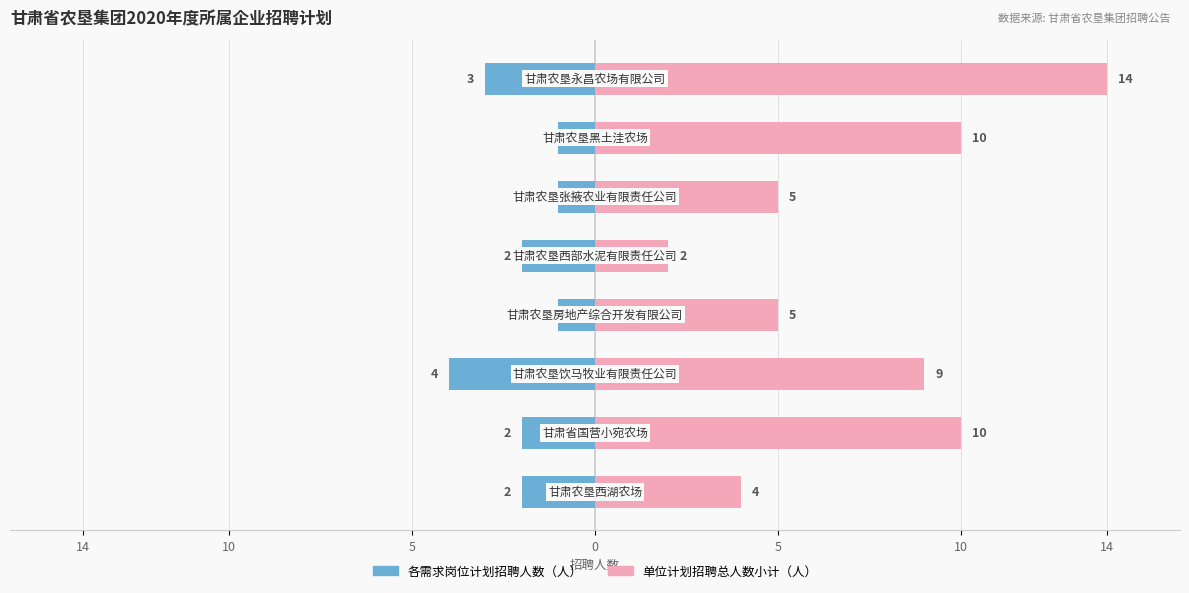

What is the value of the 各需求岗位计划招聘人数（人） bar at the 1st from the left?

-2